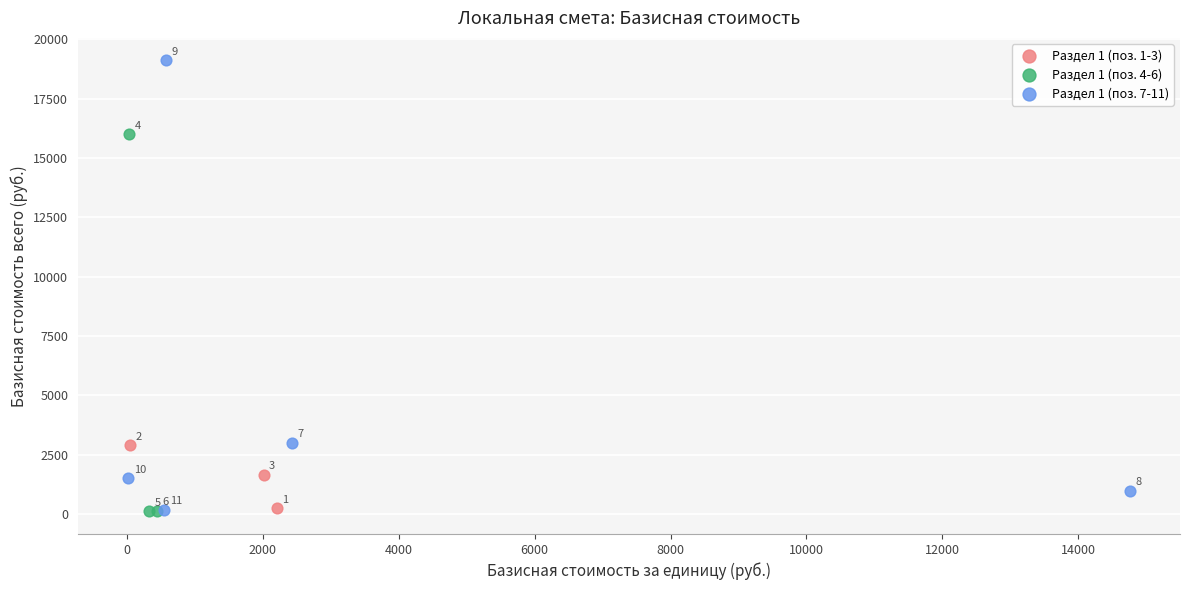

Which series contains the highest Y value?

Раздел 1 (поз. 7-11)